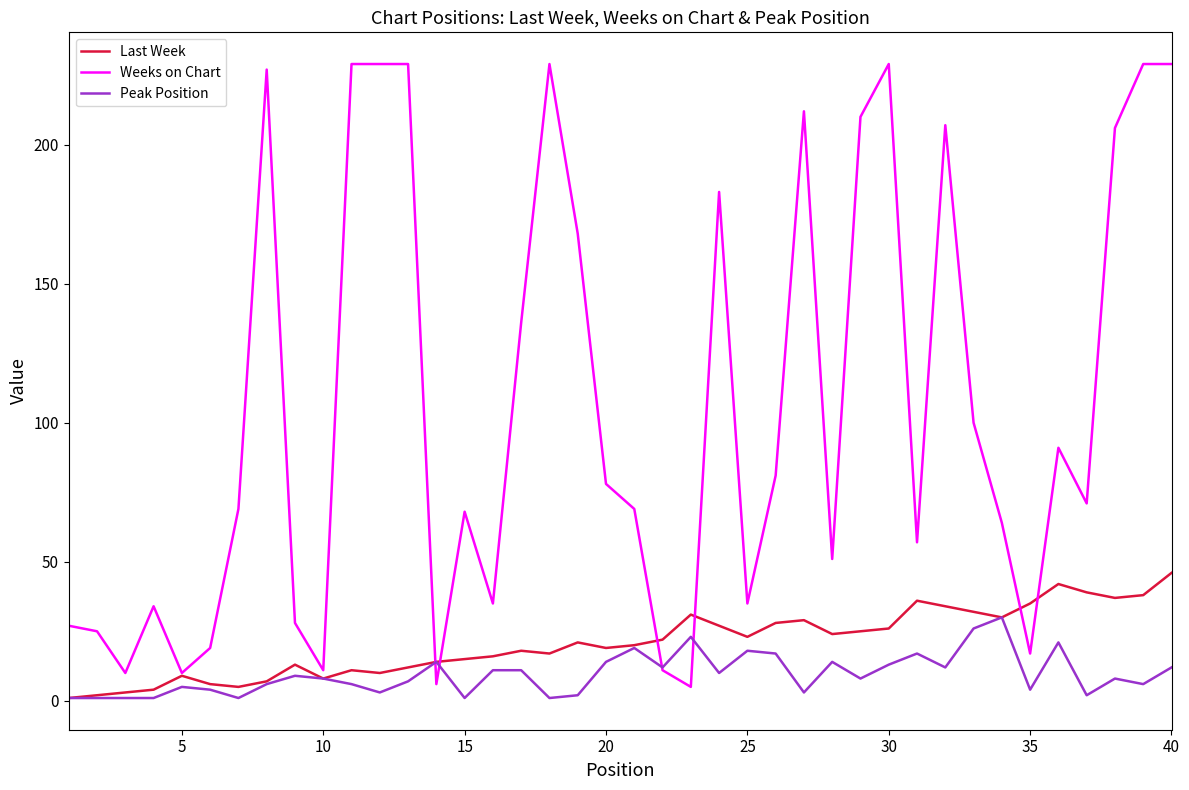

What is the greatest value displayed?

229